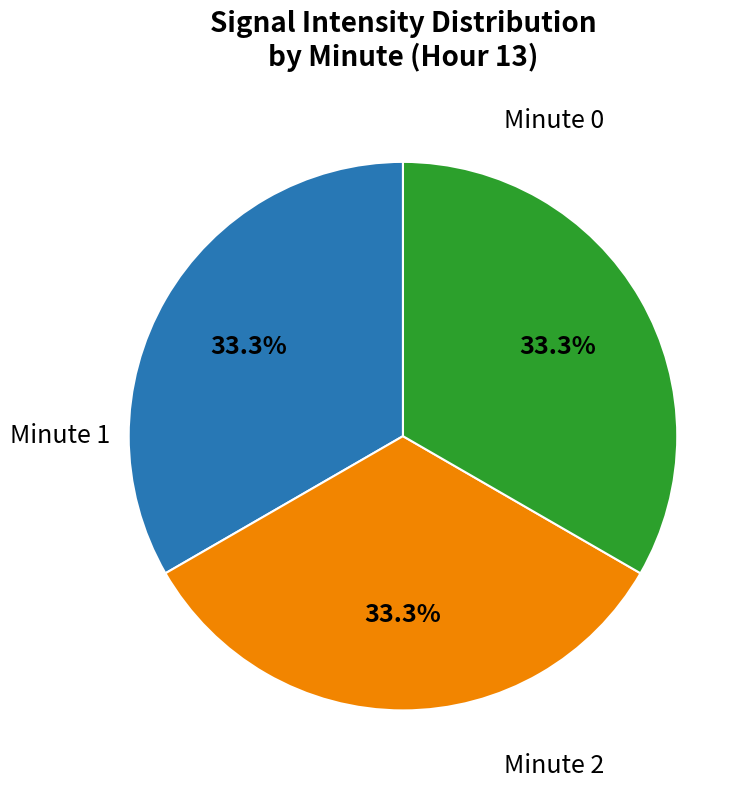

How many segments does this pie chart have?

3